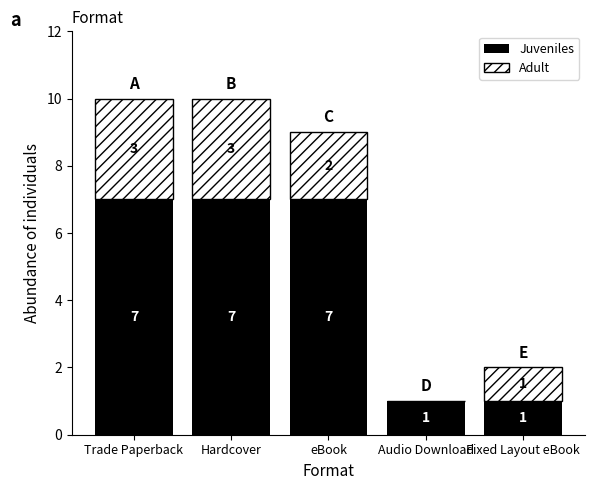

Are the bars grouped side by side (vs. stacked)?

No